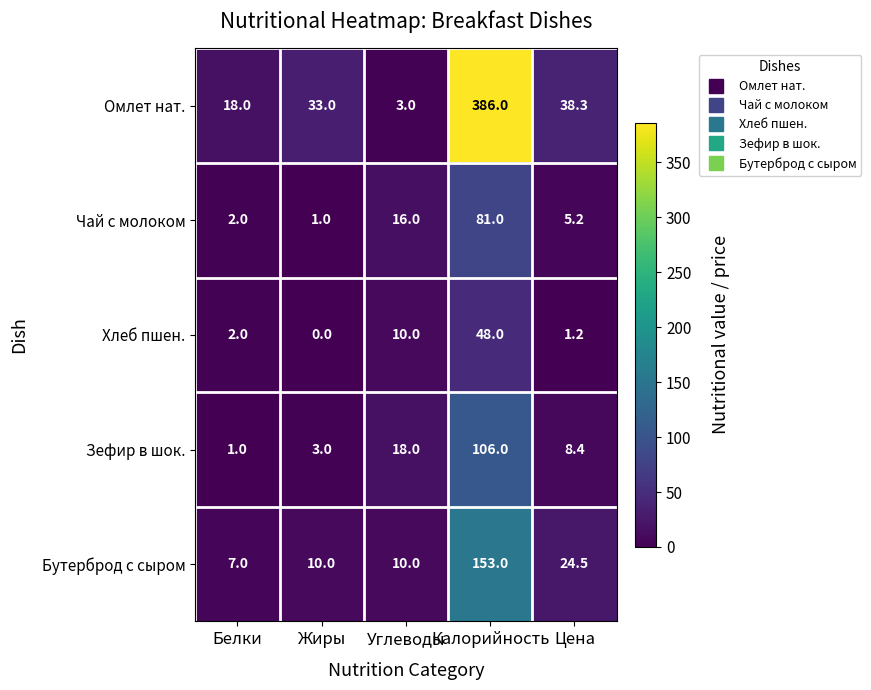

What is the highest value of the Хлеб пшен. series?

48.0